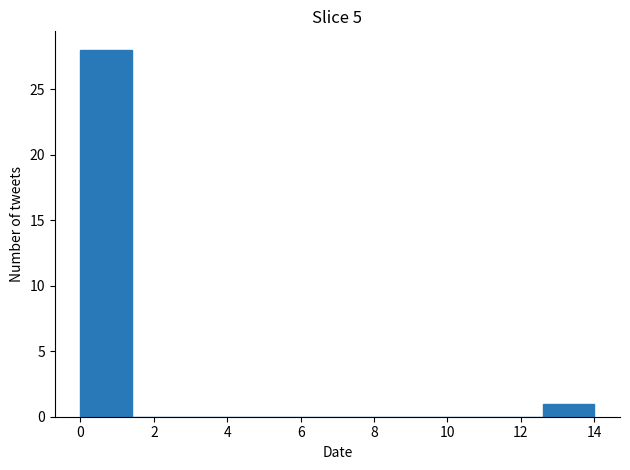

Reading left to right, transcribe this chart: for each bar, give the range it covers on the x-axis and its height. The values are not printed on the chart, so give them approximately, as read against the axis.

0.0 to 1.4: 28
1.4 to 2.8: 0
2.8 to 4.2: 0
4.2 to 5.6: 0
5.6 to 7.0: 0
7.0 to 8.4: 0
8.4 to 9.8: 0
9.8 to 11.2: 0
11.2 to 12.6: 0
12.6 to 14.0: 1